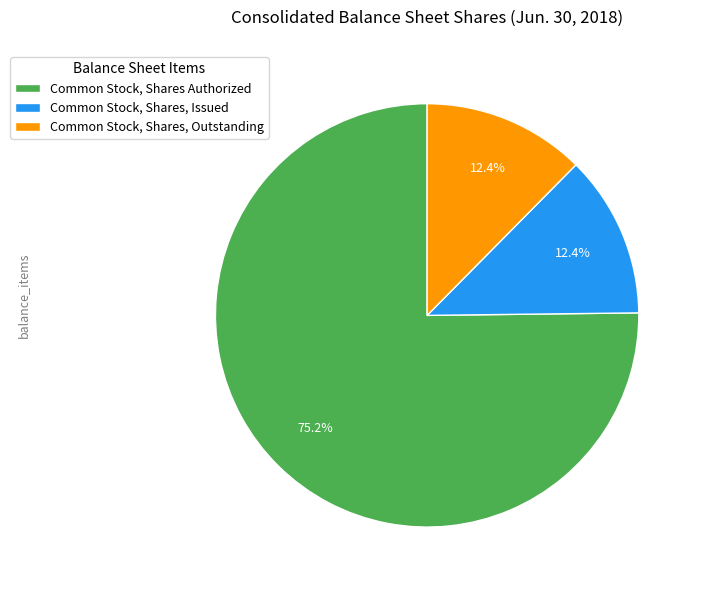

Which category accounts for the majority?

Common Stock, Shares Authorized